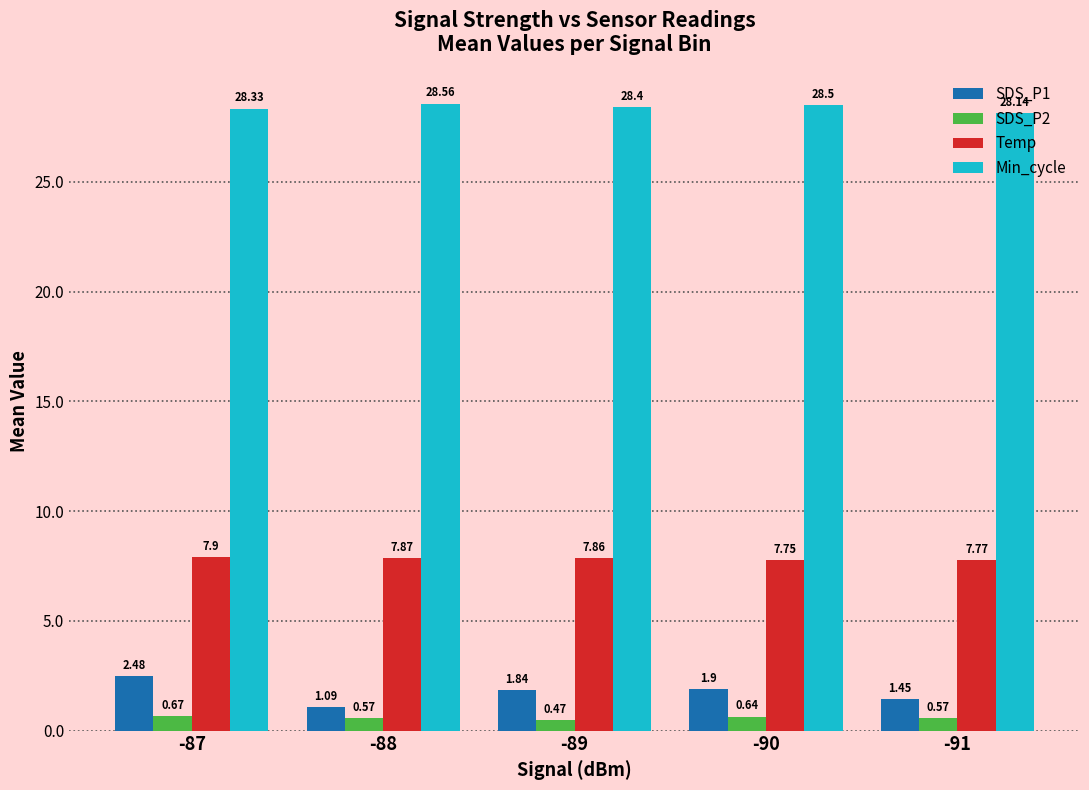

The Min_cycle series shows 47.5 at -91. True or false?

False